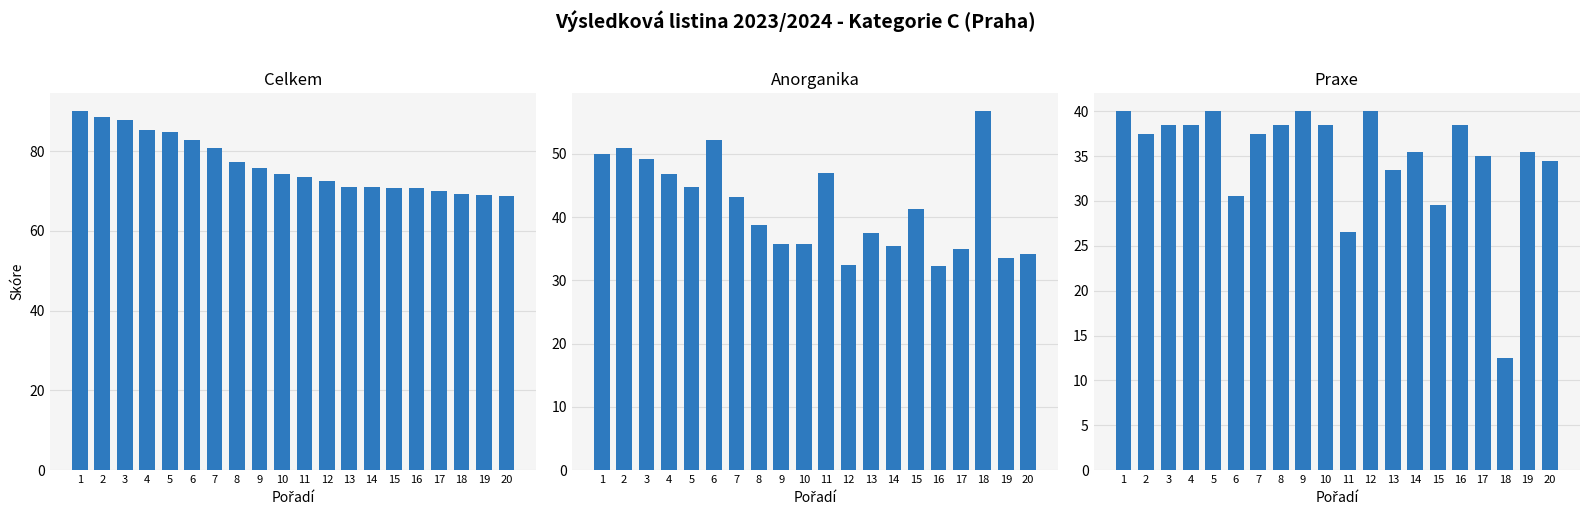

What is the difference between the second highest and minimum values in the Praxe series?

27.5